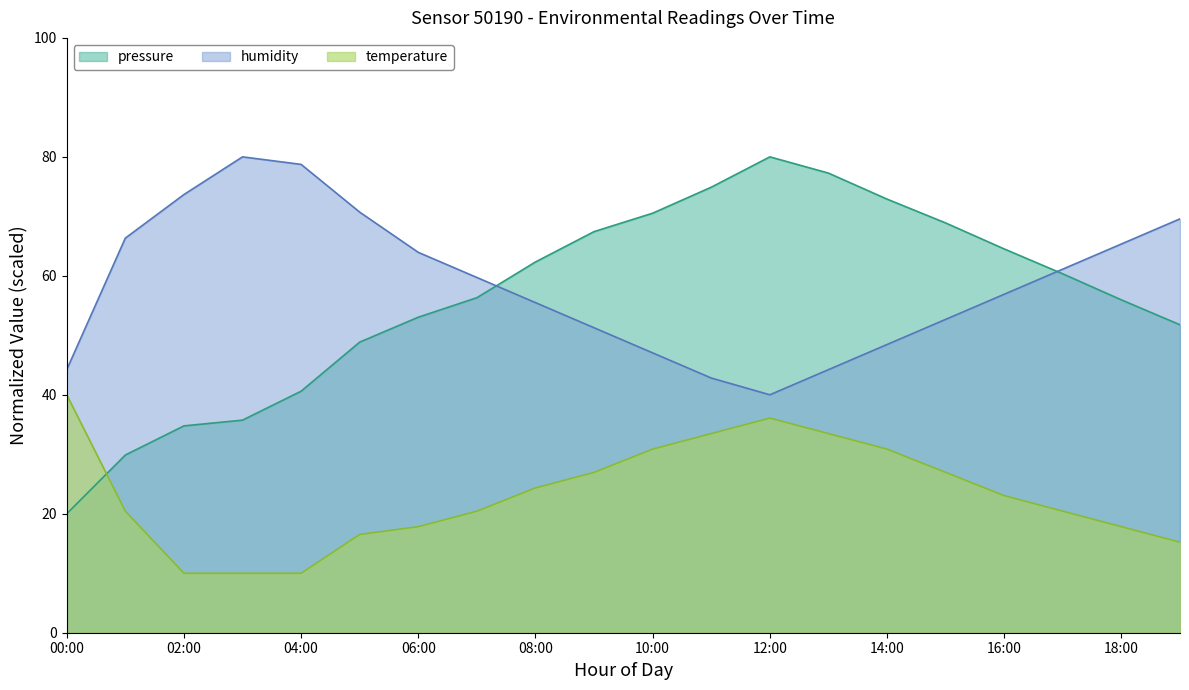

True or false: pressure has more than 1 interior local peaks.

False